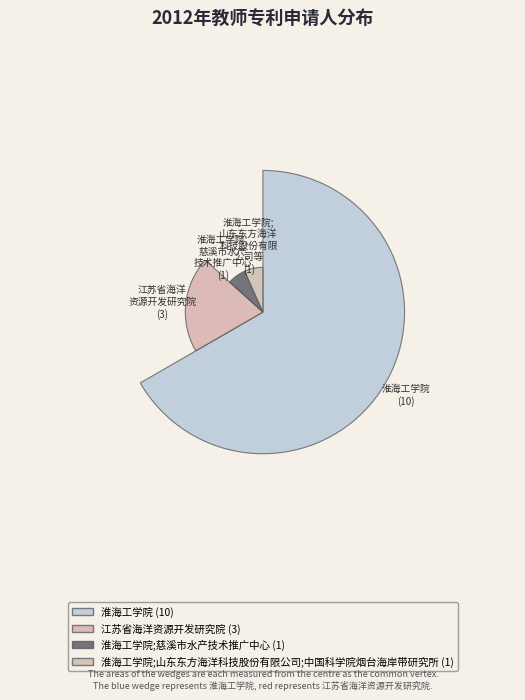

What is the ratio of the value at 淮海工学院 to the value at 江苏省海洋资源开发研究院?

3.3